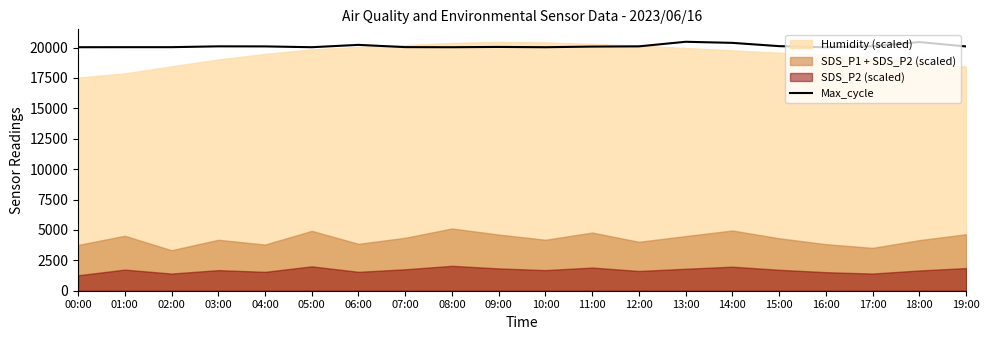

How many points are higher than both their immediate neighbors (excluding endpoints)?

5